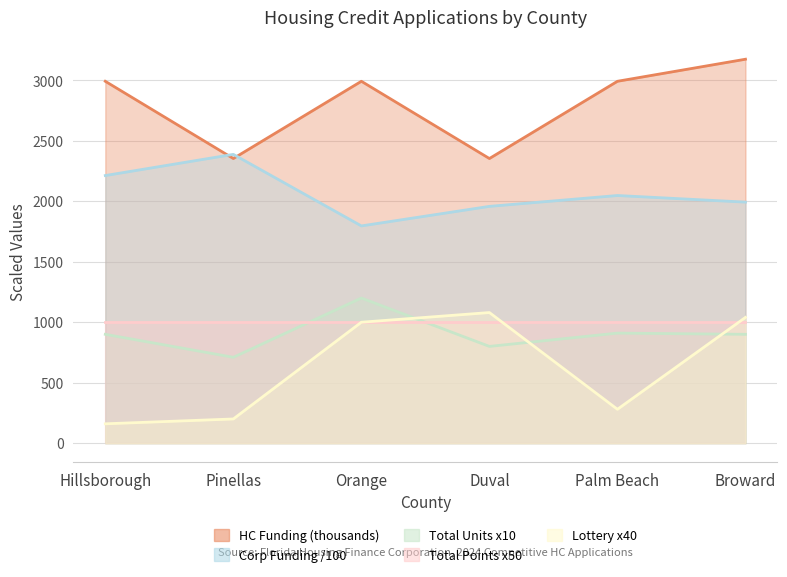

True or false: Total Units and HC Funding Amount intersect in this chart.

False